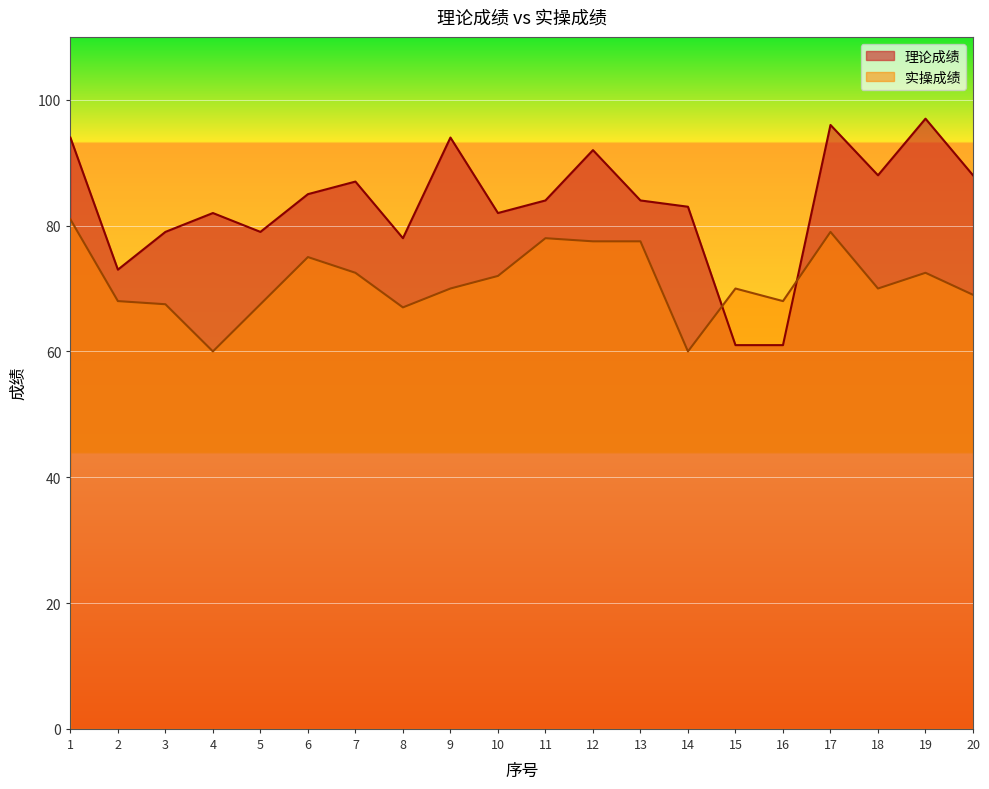

Where do 理论成绩 and 实操成绩 first cross each other?

14 and 15